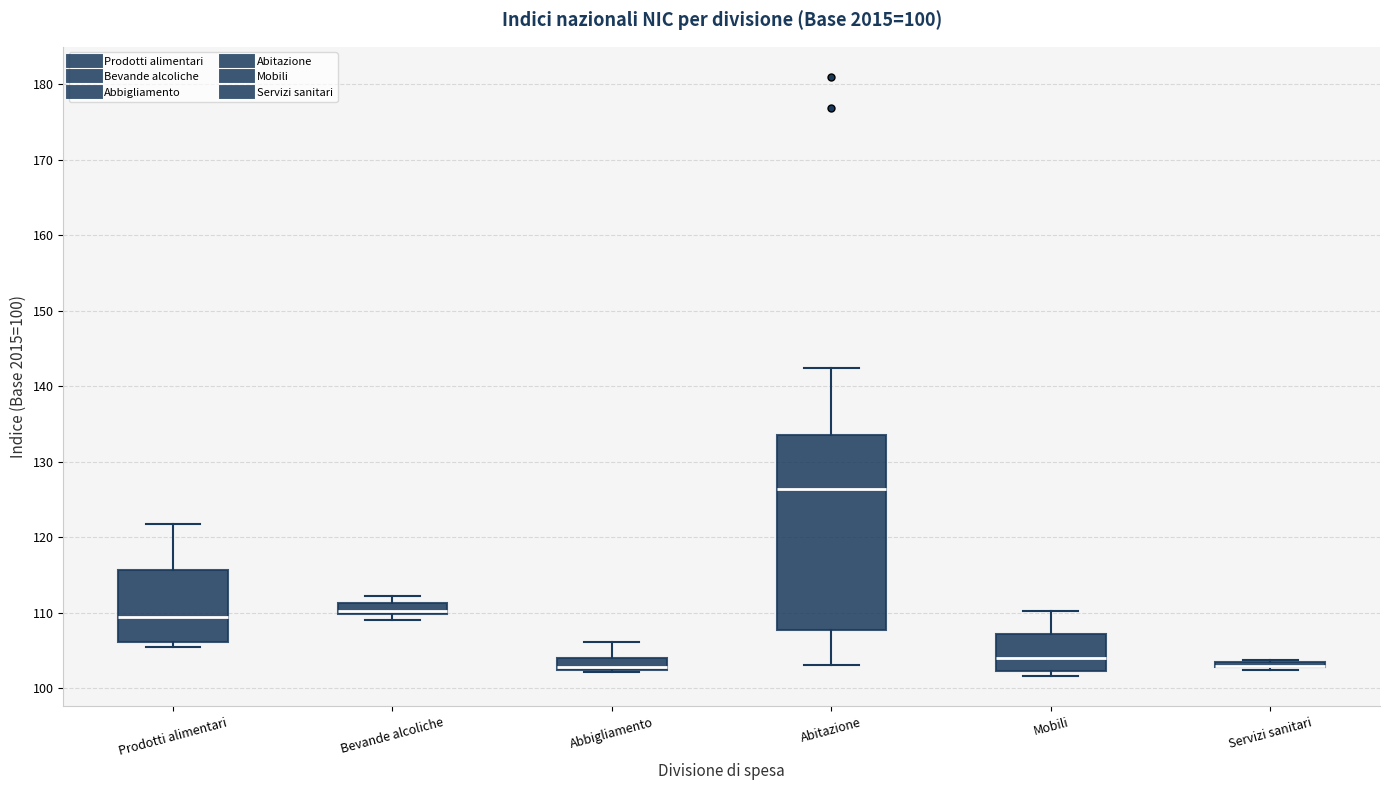

Which box is the tallest, from its lower edge to its upper edge?

Abitazione